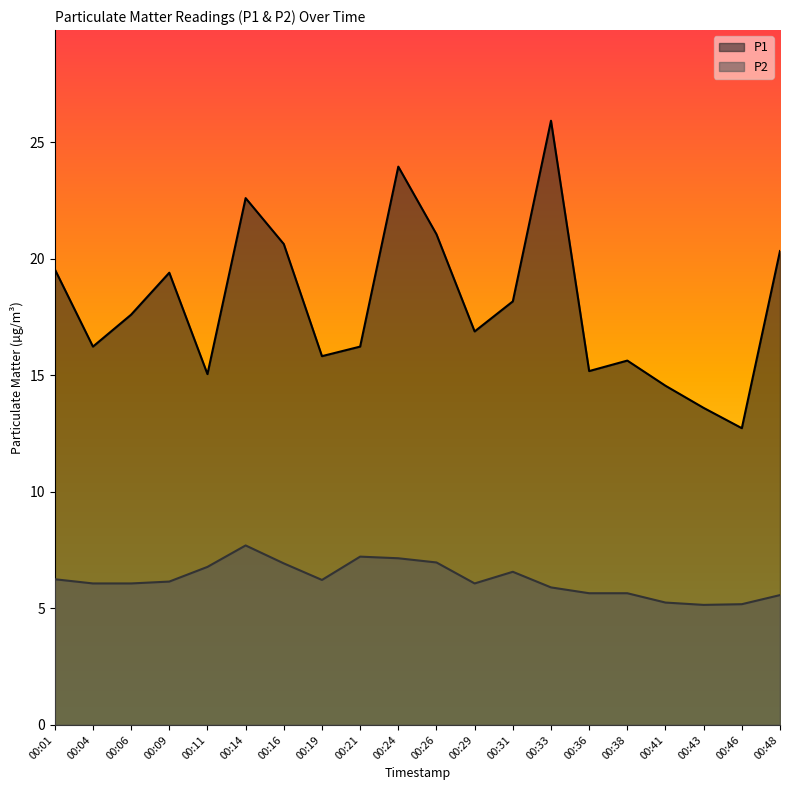

Rank the series by their average value, from highest to lowest.

P1, P2